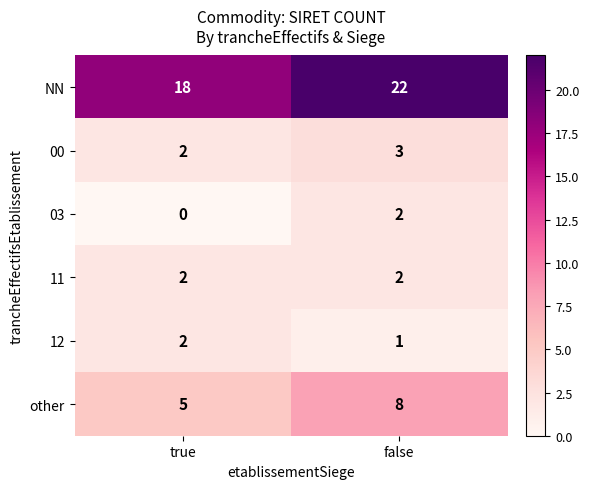

Is it true that 12 equals 1 at false?

True